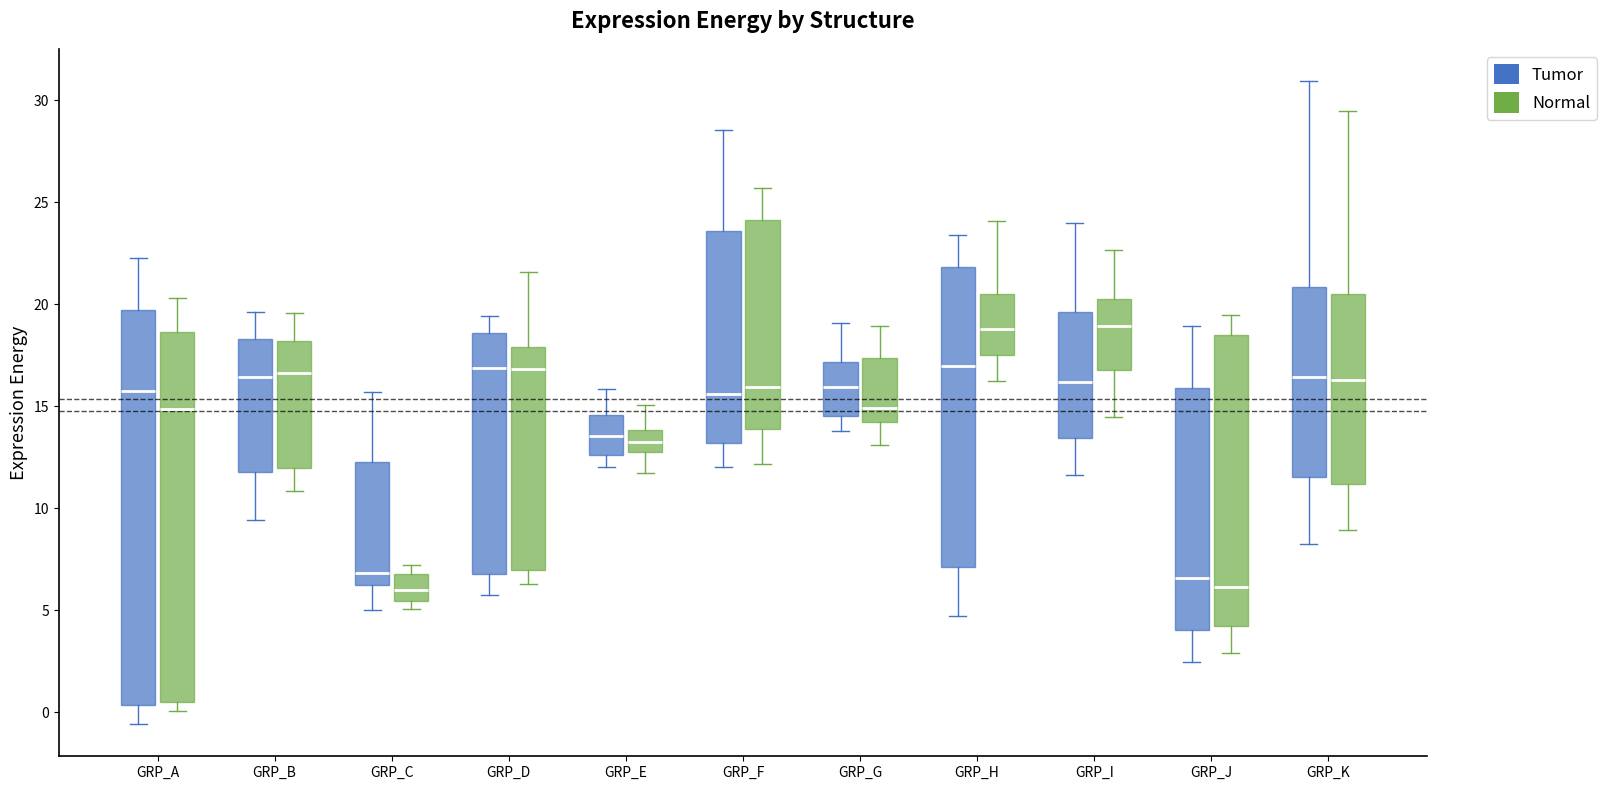

Reading left to right, transcribe this box plot: for each box, give where its median line is, the range the box spans, and where its two whiskers end, as read against the y-axis. The values are not printed on the chart, so give them approximately, as read against the axis.

GRP_A (Tumor): median 15.5, box 0.5 to 19.5, whiskers -0.5 to 22.5
GRP_A (Normal): median 15.0, box 0.5 to 18.5, whiskers 0.0 to 20.5
GRP_B (Tumor): median 16.5, box 12.0 to 18.5, whiskers 9.5 to 19.5
GRP_B (Normal): median 16.5, box 12.0 to 18.0, whiskers 11.0 to 19.5
GRP_C (Tumor): median 7.0, box 6.0 to 12.5, whiskers 5.0 to 15.5
GRP_C (Normal): median 6.0, box 5.5 to 7.0, whiskers 5.0 to 7.0 (just above the box's upper edge)
GRP_D (Tumor): median 17.0, box 7.0 to 18.5, whiskers 6.0 to 19.5
GRP_D (Normal): median 17.0, box 7.0 to 18.0, whiskers 6.5 to 21.5
GRP_E (Tumor): median 13.5, box 12.5 to 14.5, whiskers 12.0 to 16.0
GRP_E (Normal): median 13.5, box 12.5 to 14.0, whiskers 12.0 to 15.0
GRP_F (Tumor): median 15.5, box 13.0 to 23.5, whiskers 12.0 to 28.5
GRP_F (Normal): median 16.0, box 14.0 to 24.0, whiskers 12.0 to 25.5
GRP_G (Tumor): median 16.0, box 14.5 to 17.0, whiskers 14.0 to 19.0
GRP_G (Normal): median 15.0, box 14.0 to 17.5, whiskers 13.0 to 19.0
GRP_H (Tumor): median 17.0, box 7.0 to 22.0, whiskers 4.5 to 23.5
GRP_H (Normal): median 19.0, box 17.5 to 20.5, whiskers 16.0 to 24.0
GRP_I (Tumor): median 16.0, box 13.5 to 19.5, whiskers 11.5 to 24.0
GRP_I (Normal): median 19.0, box 17.0 to 20.5, whiskers 14.5 to 22.5
GRP_J (Tumor): median 6.5, box 4.0 to 16.0, whiskers 2.5 to 19.0
GRP_J (Normal): median 6.0, box 4.5 to 18.5, whiskers 3.0 to 19.5
GRP_K (Tumor): median 16.5, box 11.5 to 21.0, whiskers 8.5 to 31.0
GRP_K (Normal): median 16.5, box 11.0 to 20.5, whiskers 9.0 to 29.5